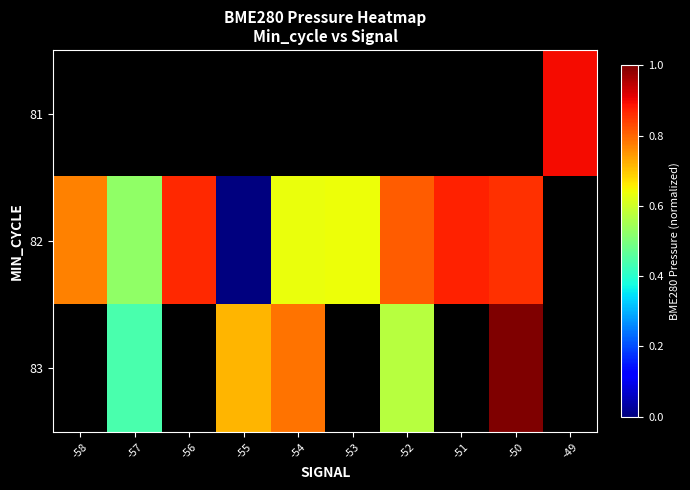

List the series in order of their overall mean, highest first.

81, 82, 83